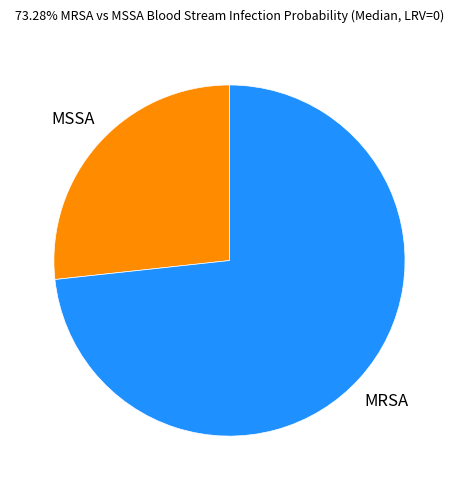

Is the sum of MSSA and MRSA greater than half?

Yes